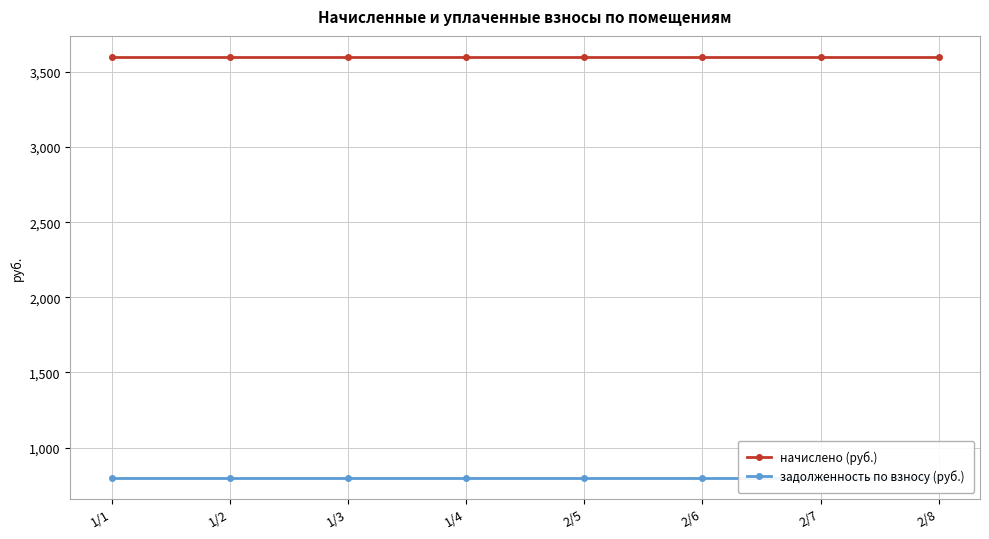

Reading right to left, extract all data points from this chart.

начислено (руб.): 3600	3600	3600	3600	3600	3600	3600	3600
задолженность по взносу (руб.): 800	800	800	800	800	800	800	800